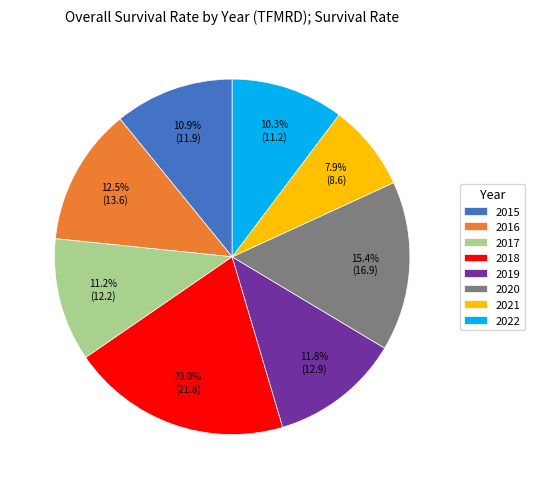

What percentage is the 2022 slice, to the nearest percent?

10%